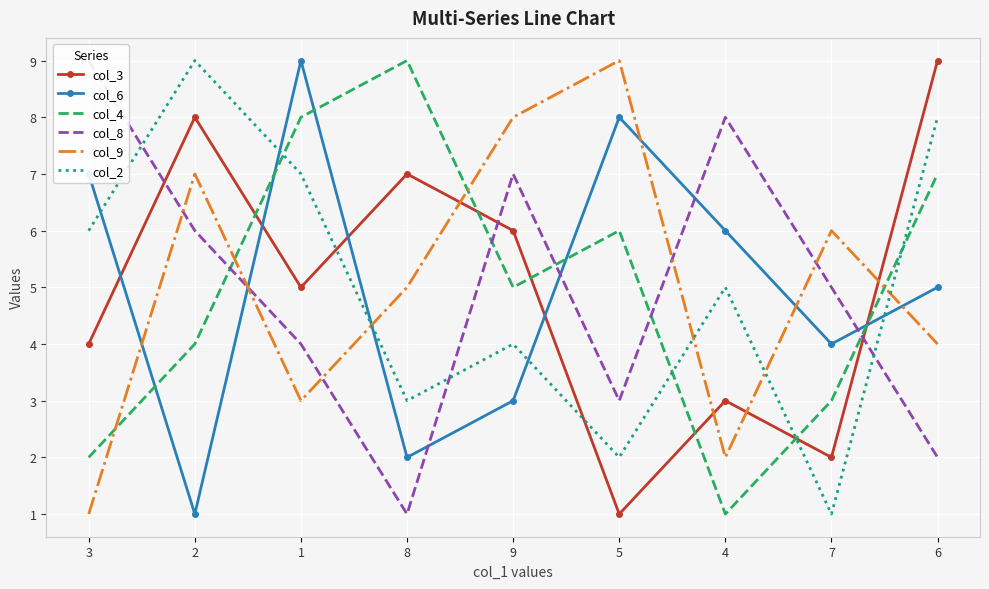

Where is the first local minimum for col_8?

8